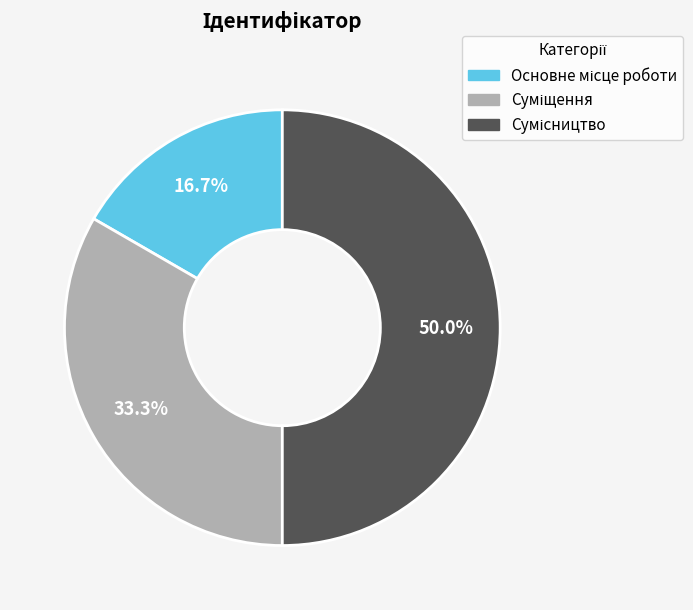

How many segments does this pie chart have?

3